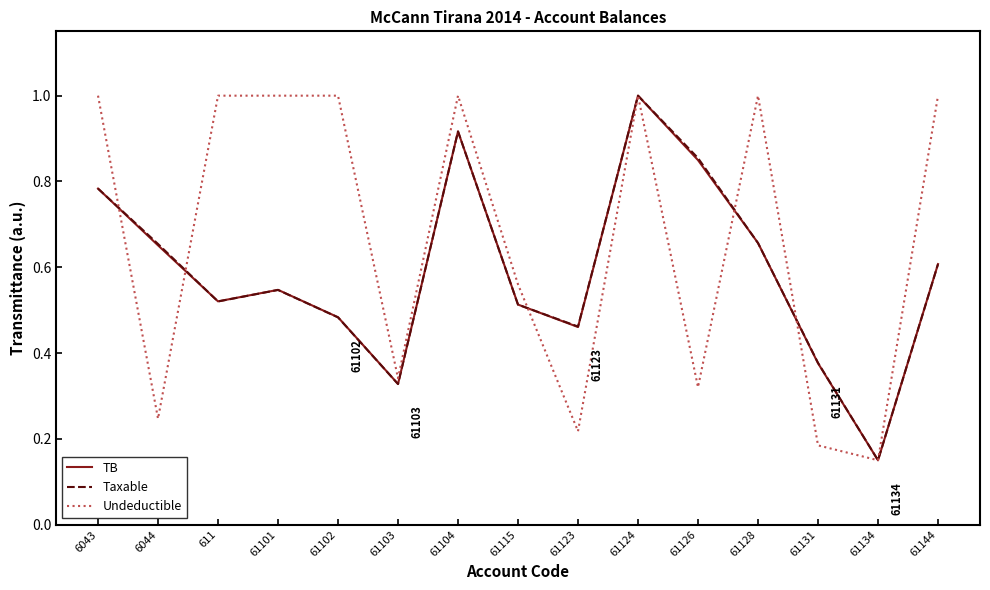

Is the value of Taxable at 61124 greater than the value of TB at 61102?

Yes